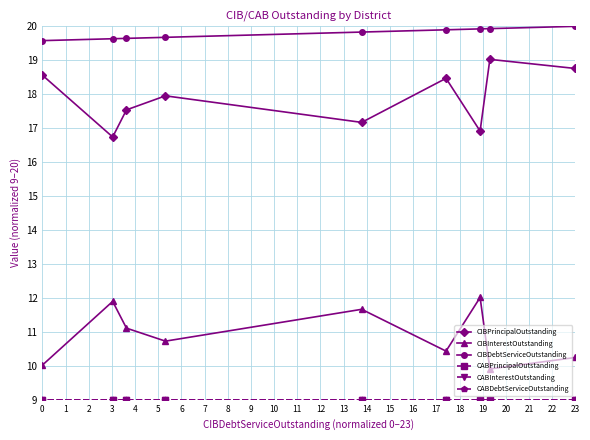

Is this an area chart (filled region under the line)?

No